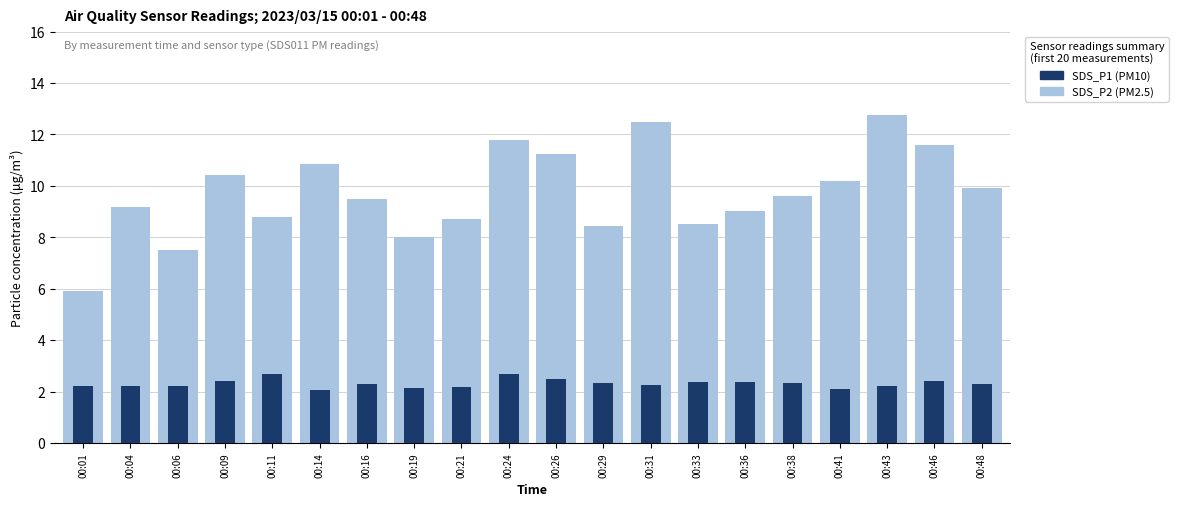

Reading left to right, transcribe all the data shown in this chart.

SDS_P2 (PM2.5): 00:01=5.9	00:04=9.2	00:06=7.5	00:09=10.4	00:11=8.8	00:14=10.8	00:16=9.5	00:19=8.0	00:21=8.7	00:24=11.8	00:26=11.2	00:29=8.4	00:31=12.5	00:33=8.5	00:36=9.0	00:38=9.6	00:41=10.2	00:43=12.8	00:46=11.6	00:48=9.9
SDS_P1 (PM10): 00:01=2.2	00:04=2.2	00:06=2.2	00:09=2.4	00:11=2.7	00:14=2.1	00:16=2.3	00:19=2.1	00:21=2.2	00:24=2.7	00:26=2.5	00:29=2.3	00:31=2.3	00:33=2.4	00:36=2.4	00:38=2.3	00:41=2.1	00:43=2.2	00:46=2.4	00:48=2.3